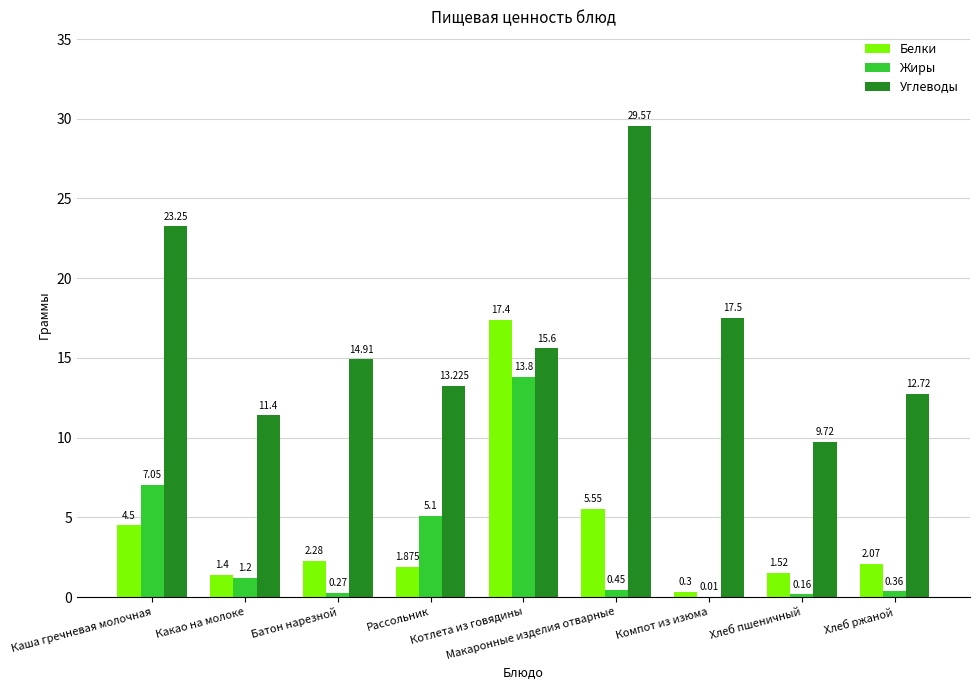

What are all the series names shown in the legend?

Белки, Жиры, Углеводы